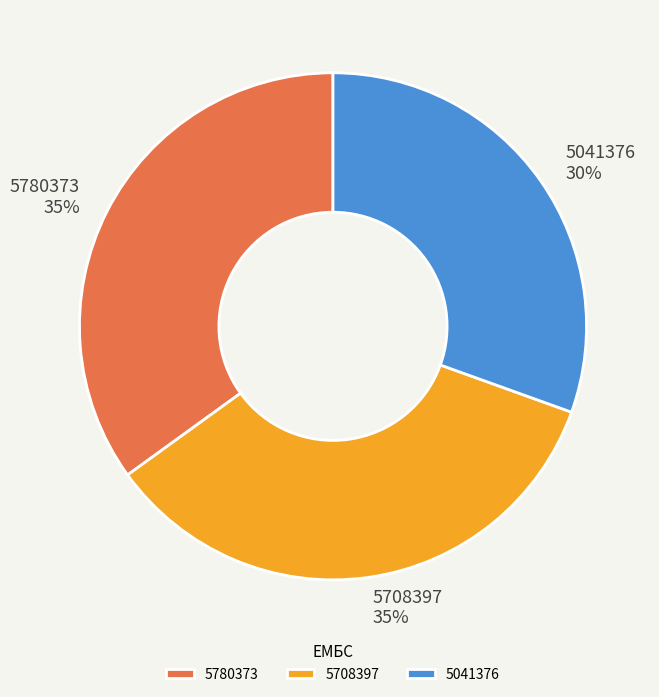

To the nearest percent, what percentage of the pie is 5708397?

35%